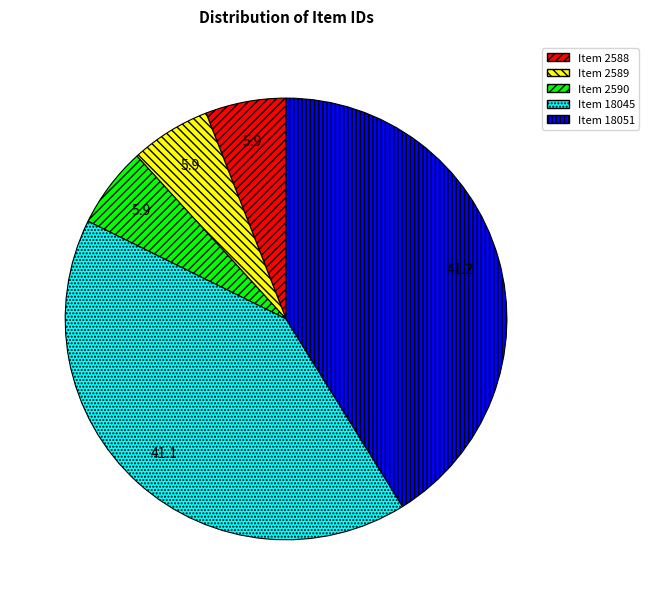

The Item 18045 slice represents 54% of the pie. True or false?

False